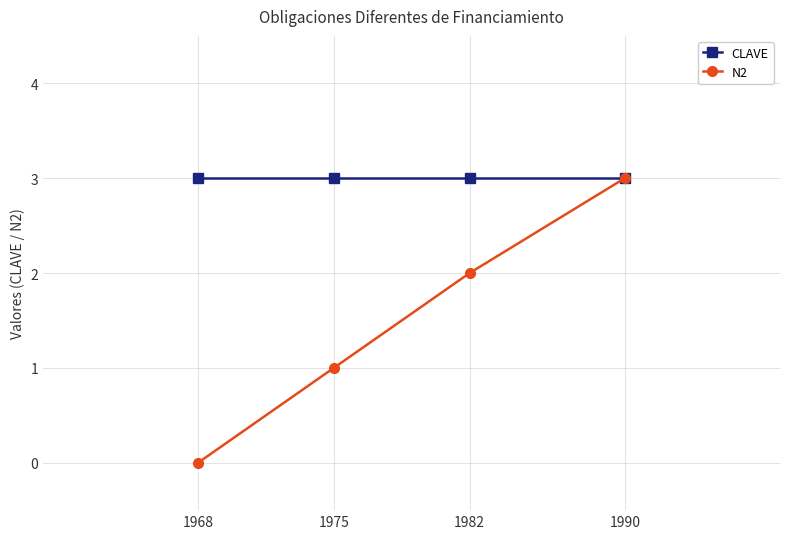

What is the value of the CLAVE point at the 4th from the left?

3